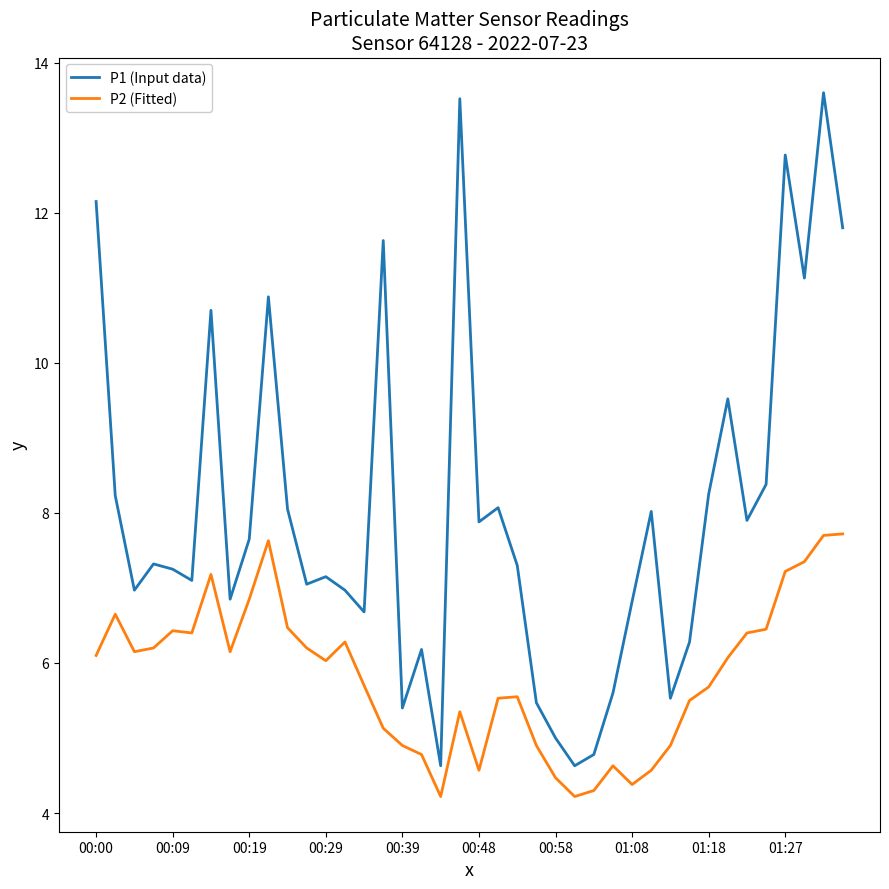

Rank the series by their average value, from lowest to highest.

P2 (Fitted), P1 (Input data)